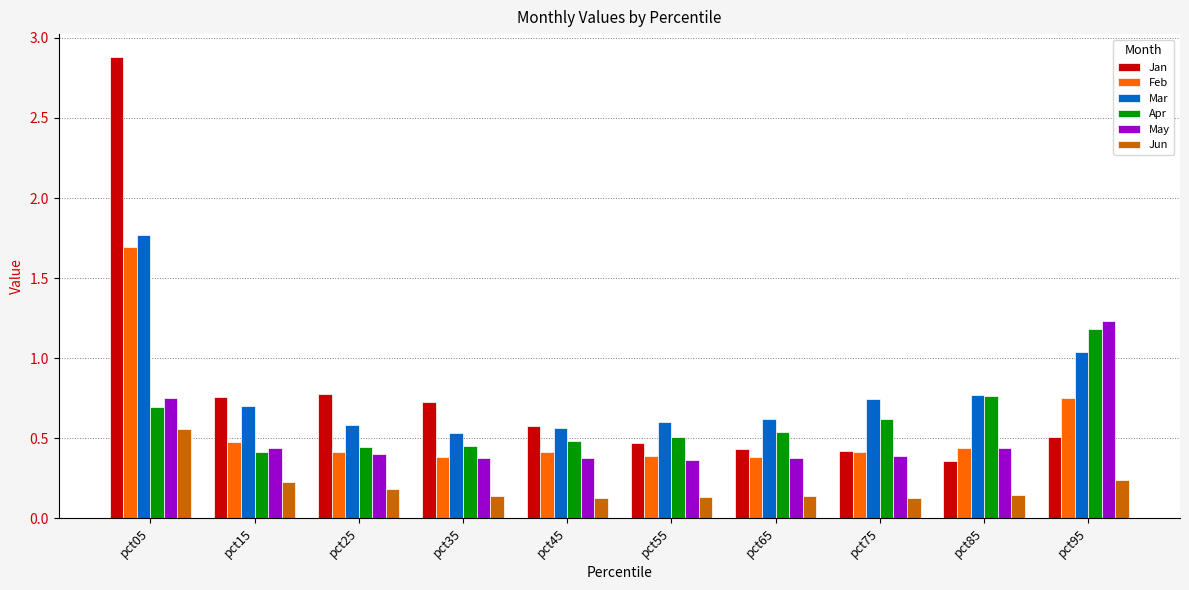

At how many categories does at least one series exceed 0?

10